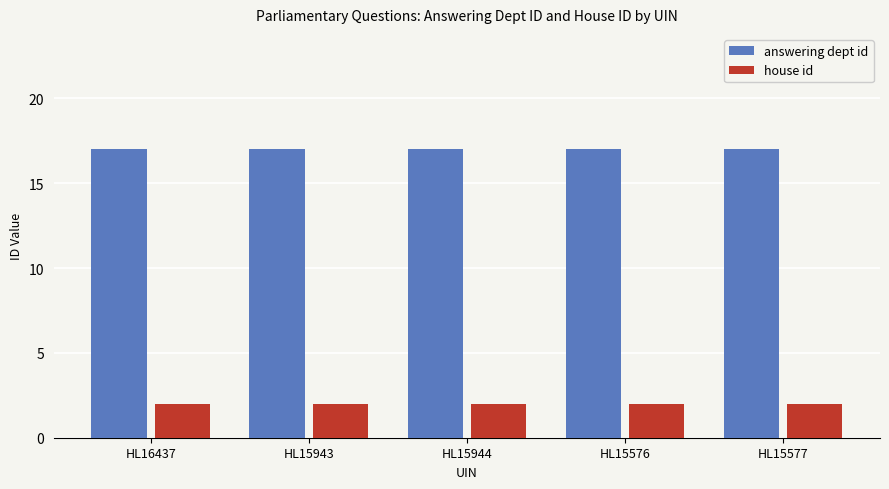

Reading right to left, what are all the values shown in this chart?

answering dept id: HL15577=17	HL15576=17	HL15944=17	HL15943=17	HL16437=17
house id: HL15577=2	HL15576=2	HL15944=2	HL15943=2	HL16437=2